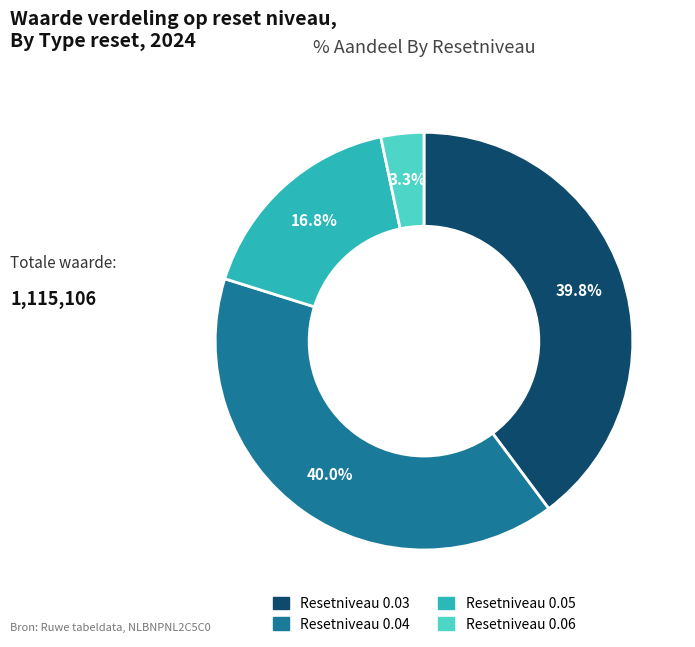

Is there a majority slice in this chart?

No